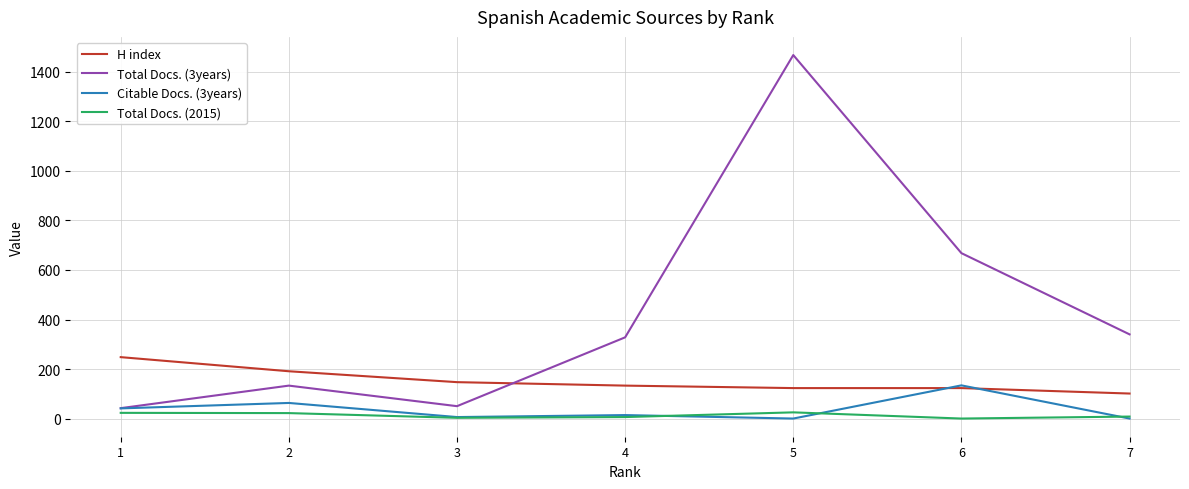

What is the sum of the Citable Docs. (3years) values at 7 and 2?

63